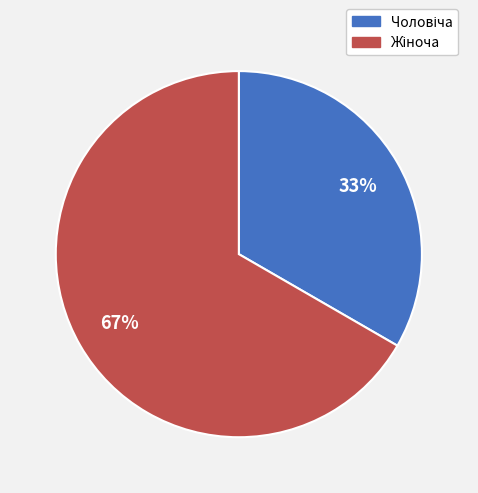

To the nearest percent, what is the average slice percentage?

50%